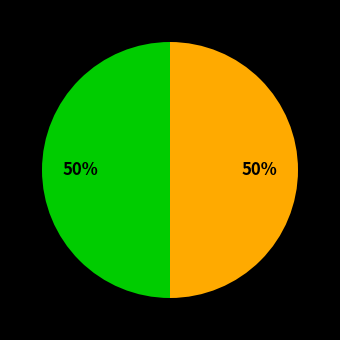

To the nearest percent, what is the average slice percentage?

50%